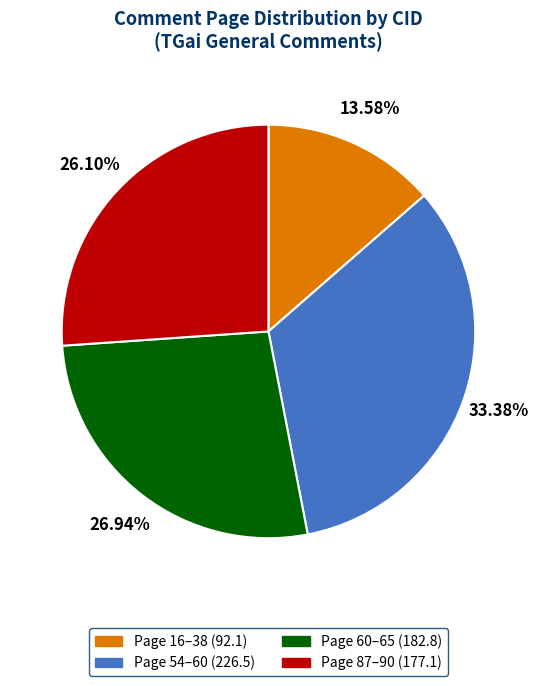

Is there any slice that represents more than half of the pie?

No